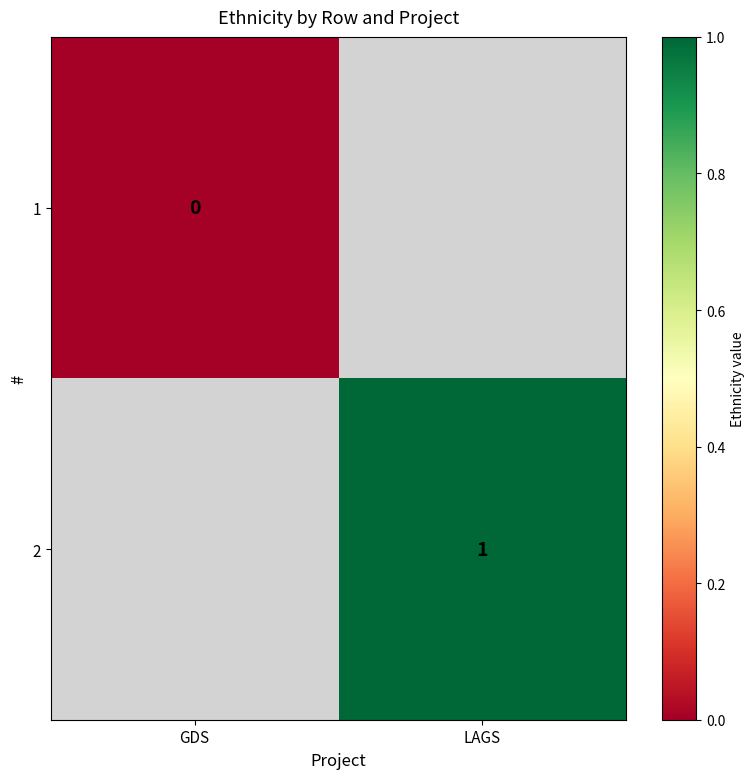

The value of 2 at LAGS is 1. True or false?

True